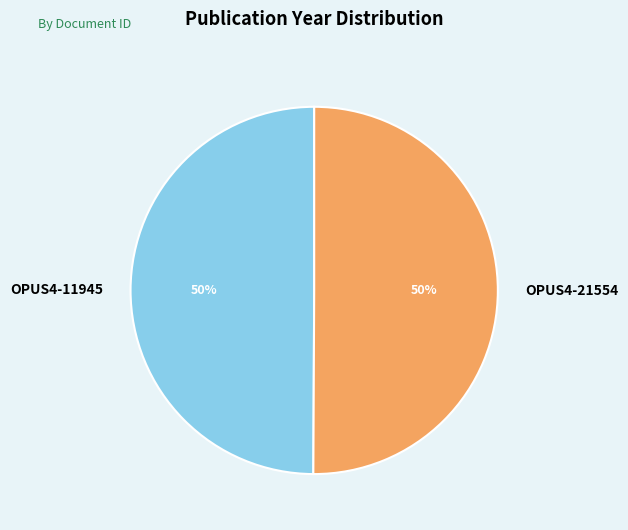

Combined, do OPUS4-11945 and OPUS4-21554 account for over 50%?

Yes